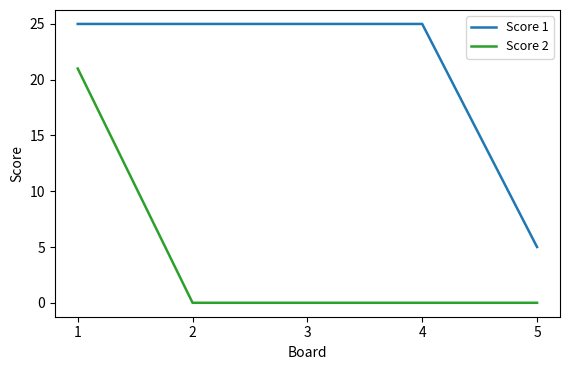

What is the difference between the second highest and minimum values in the Score 1 series?

20